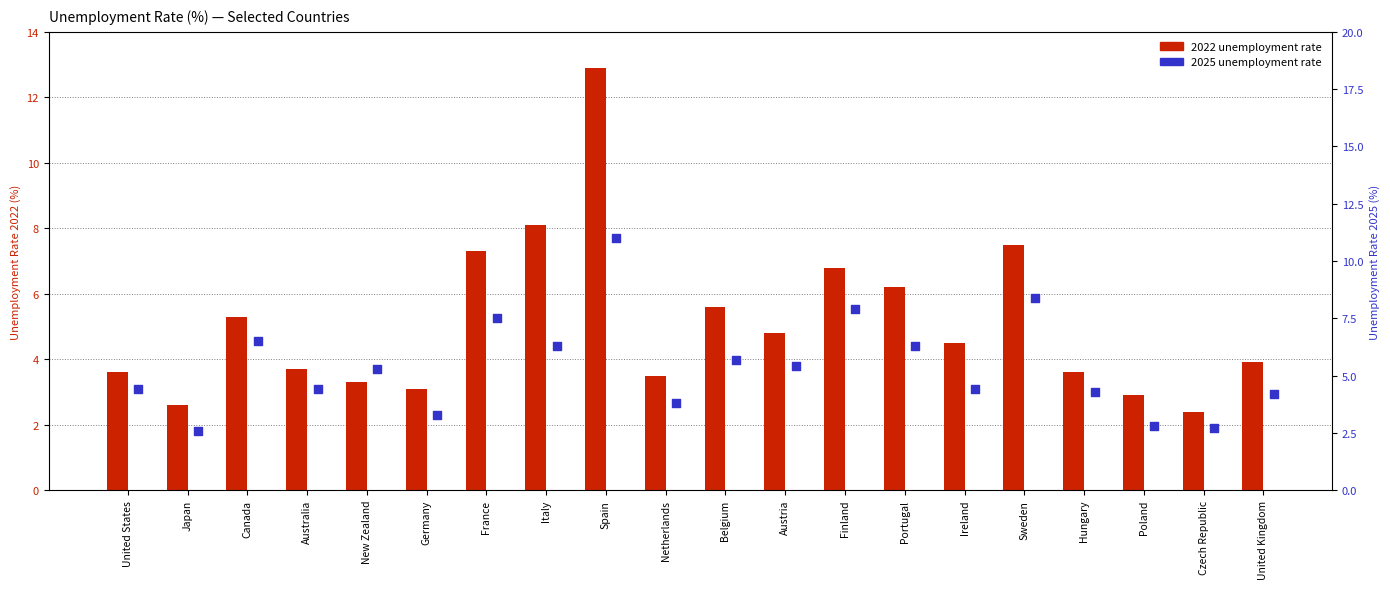

At which category is the sum across all series the highest?

Spain